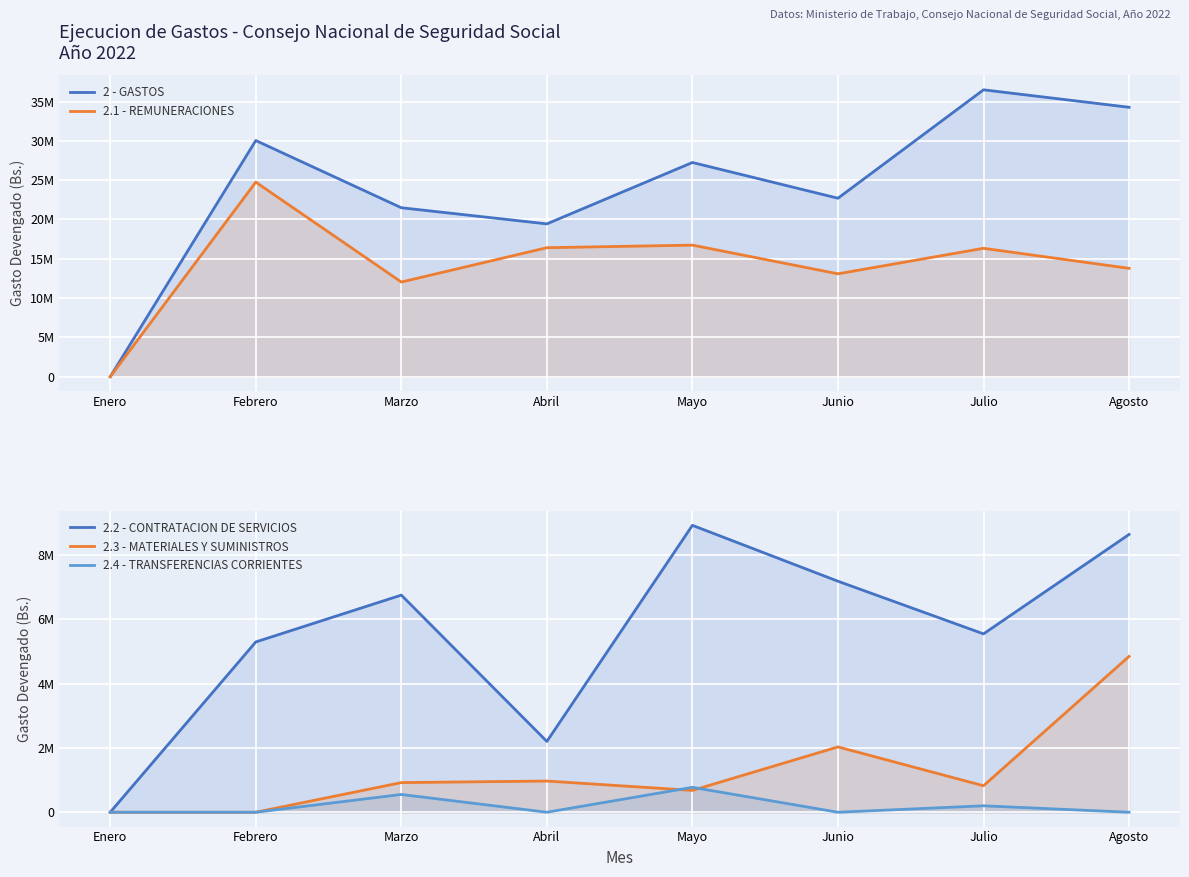

What is the sum of the 2.3 - MATERIALES Y SUMINISTROS values at Febrero and Julio?

823453.1